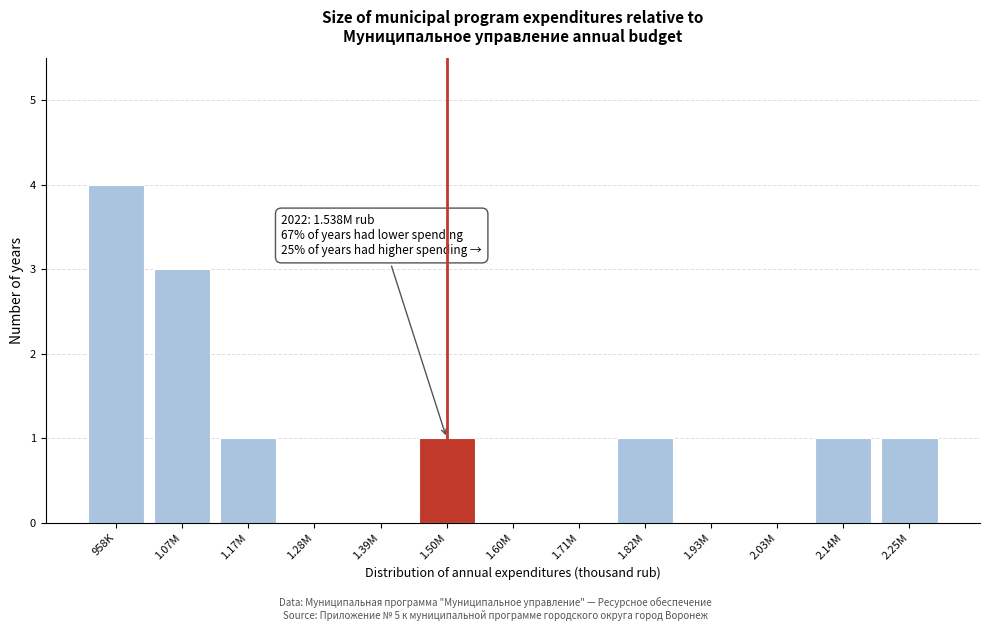

Reading right to left, list all the values displayed in this chart.

2.25M=1	2.14M=1	2.03M=0	1.93M=0	1.82M=1	1.71M=0	1.60M=0	1.50M=1	1.39M=0	1.28M=0	1.17M=1	1.07M=3	958K=4